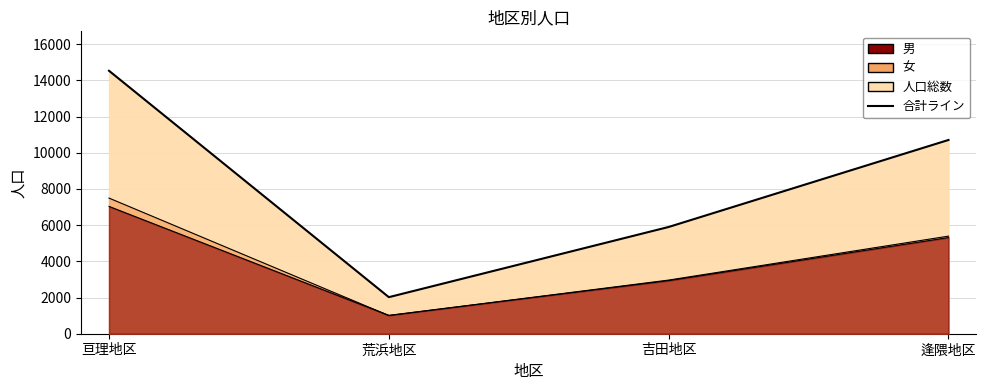

What is the difference between the maximum and second lowest values in the 男 series?

4101